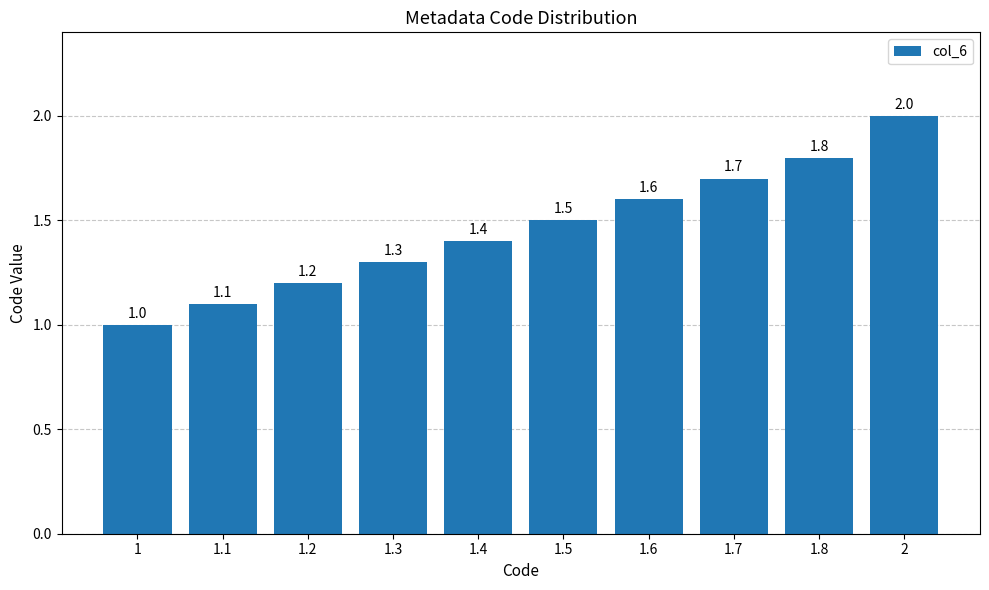

Which has a higher value, 1.4 or 1?

1.4